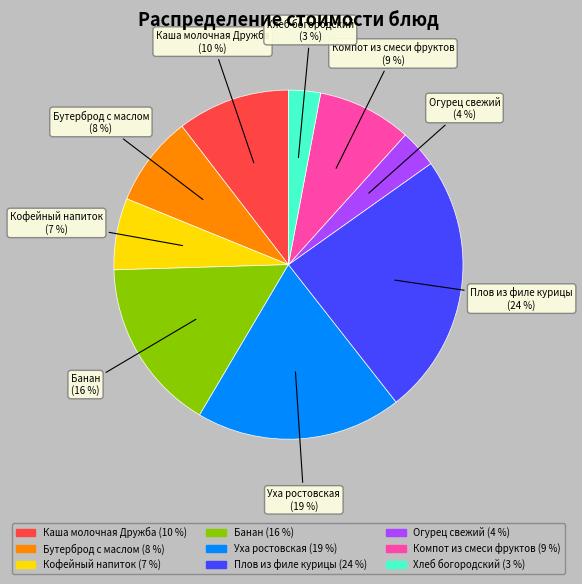

To the nearest percent, what portion does Каша молочная Дружба represent?

10%